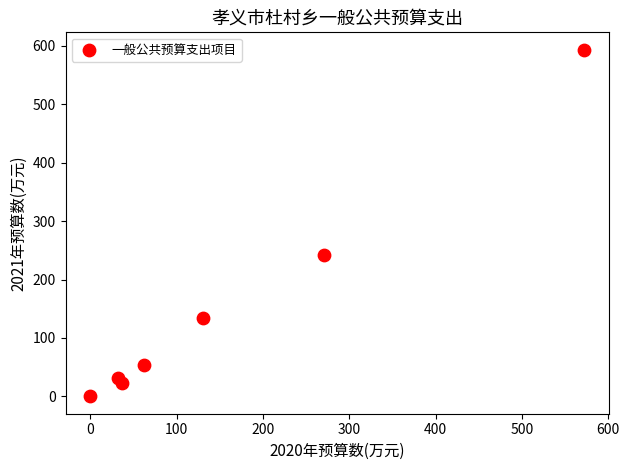

What is the range of X values (max minus min)?

571.9